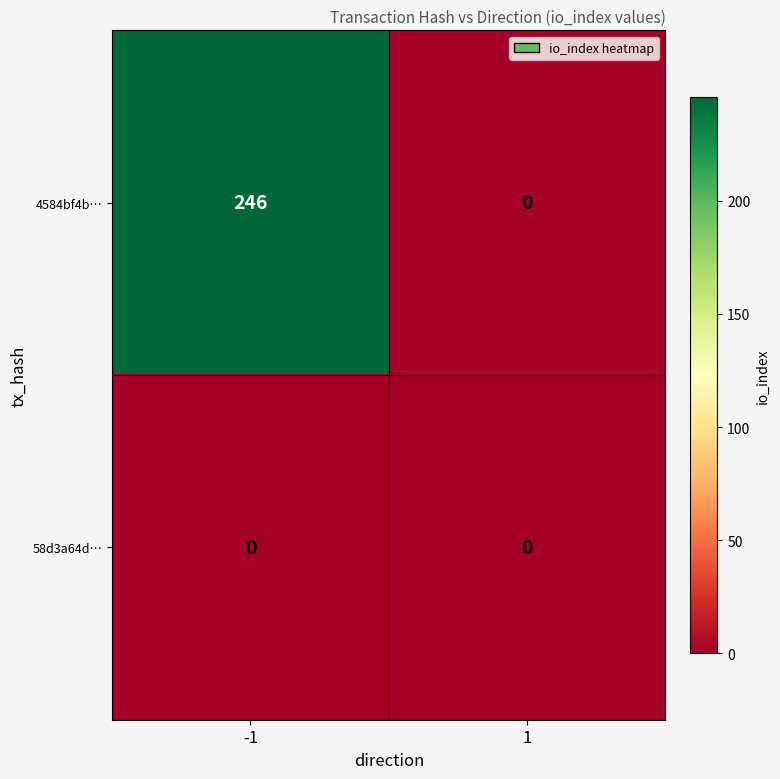

At how many categories does at least one series exceed 32?

1